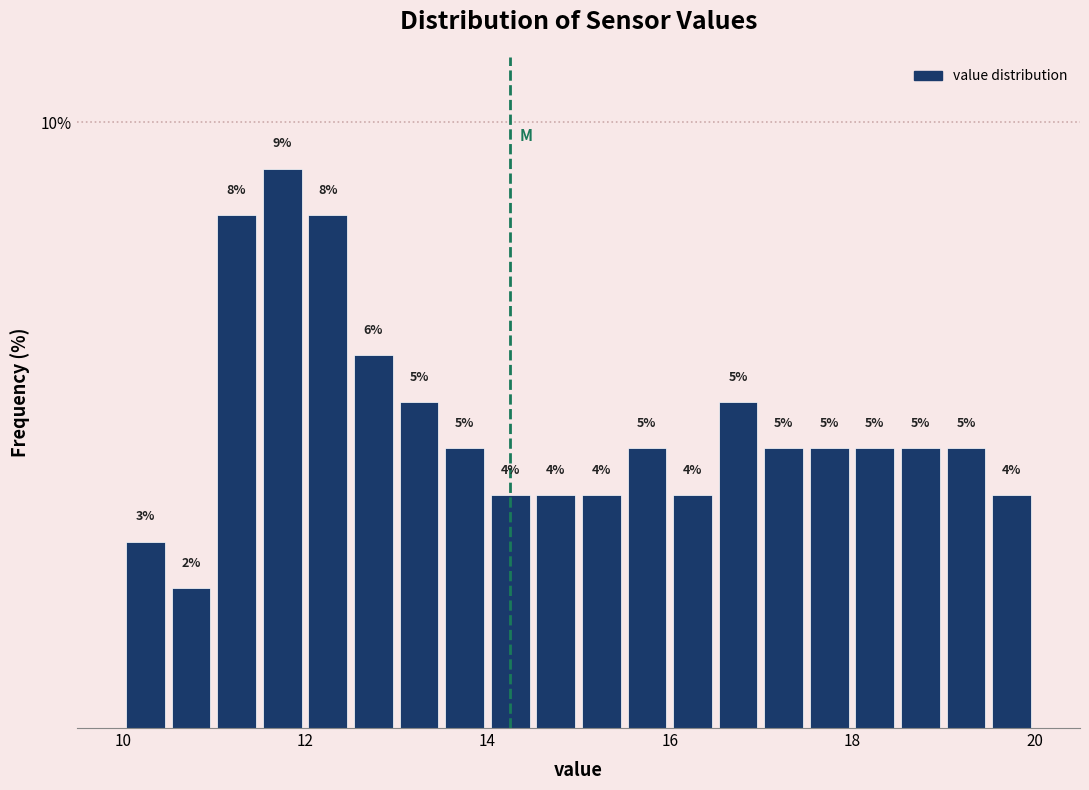

Read against the x-axis, roughly where is the centre of the tallest bar?

11.8